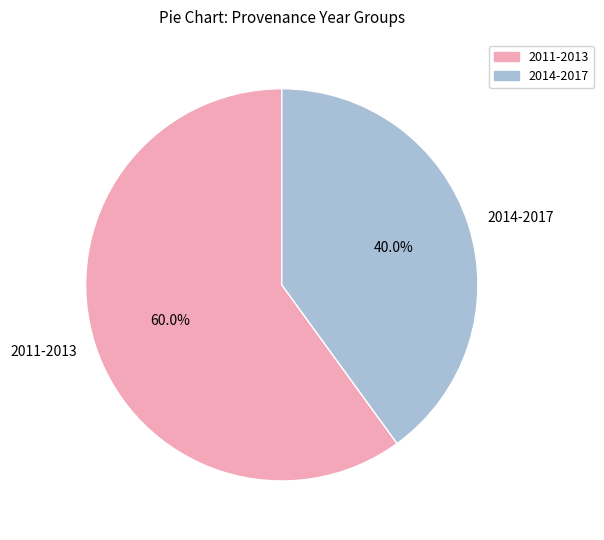

Which has a higher value, 2014-2017 or 2011-2013?

2011-2013